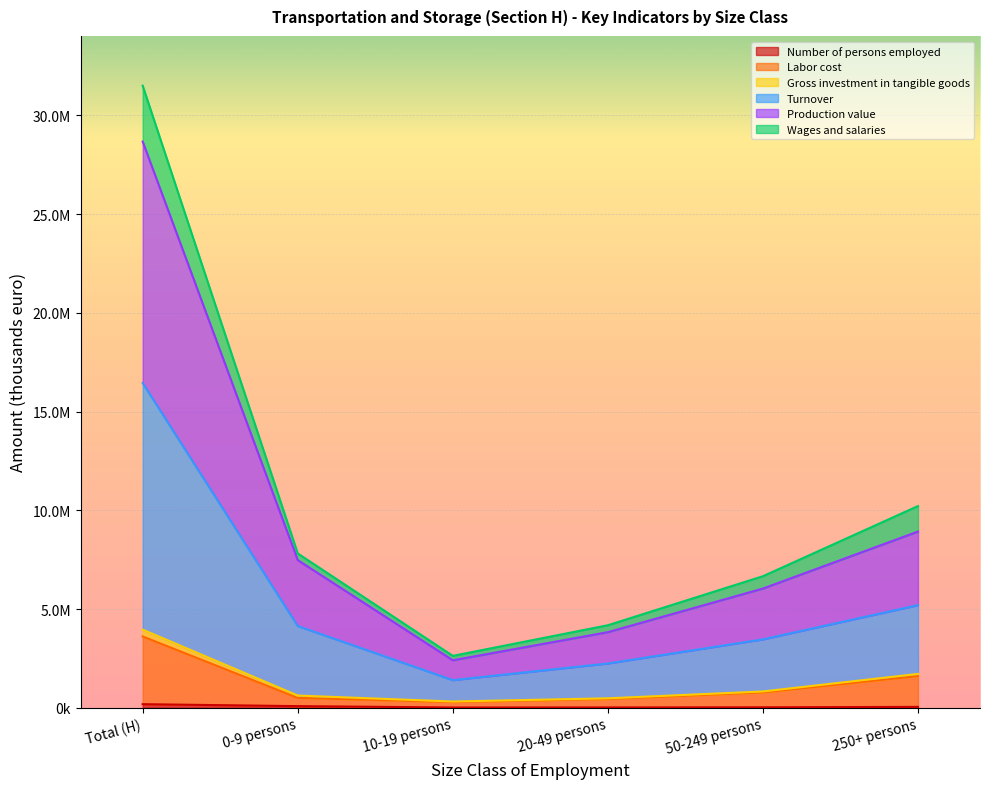

Which series has the widest spread of values?

Production value